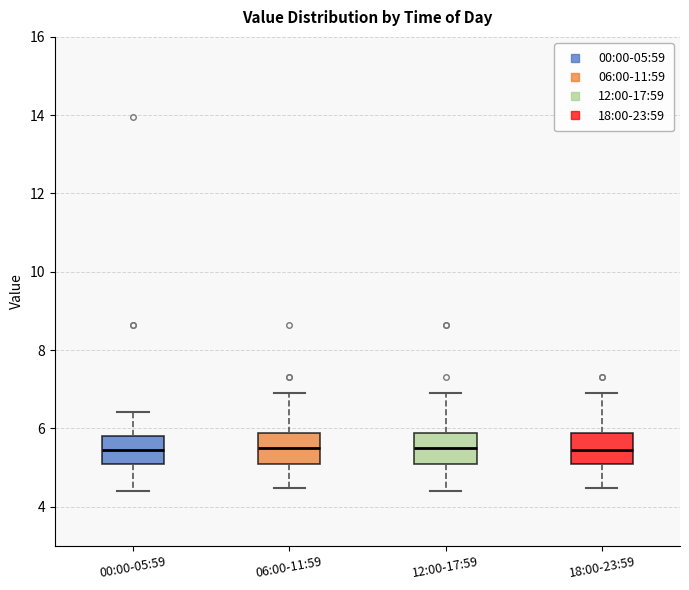

Reading left to right, transcribe this box plot: for each box, give where its median line is, the range the box spans, and where its two whiskers end, as read against the y-axis. The values are not printed on the chart, so give them approximately, as read against the axis.

00:00-05:59: median 5.4, box 5.2 to 5.8, whiskers 4.4 to 6.4
06:00-11:59: median 5.6, box 5.2 to 5.8, whiskers 4.4 to 7.0
12:00-17:59: median 5.6, box 5.2 to 5.8, whiskers 4.4 to 7.0
18:00-23:59: median 5.4, box 5.2 to 5.8, whiskers 4.4 to 7.0